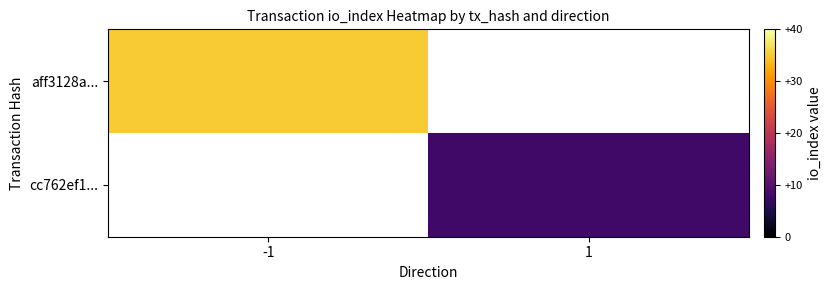

How many series are shown in this chart?

2